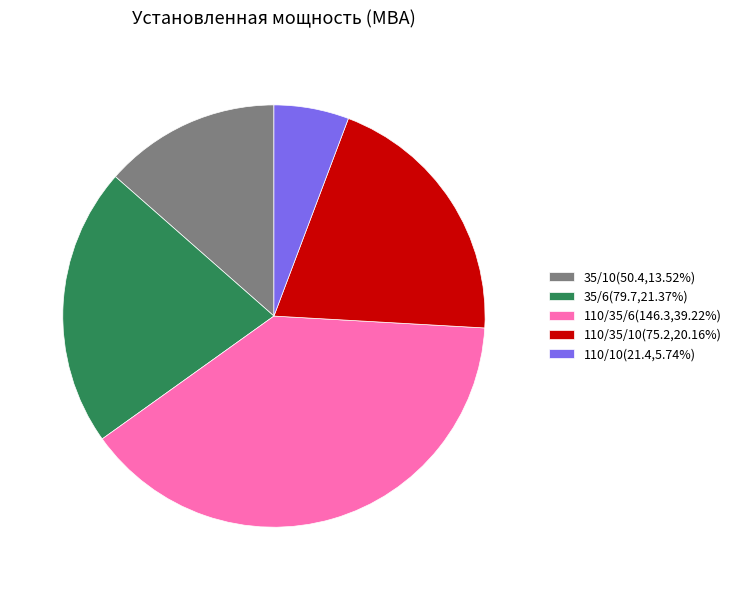

What is the ratio of the value at 110/35/6(146.3,39.22%) to the value at 110/10(21.4,5.74%)?

6.8